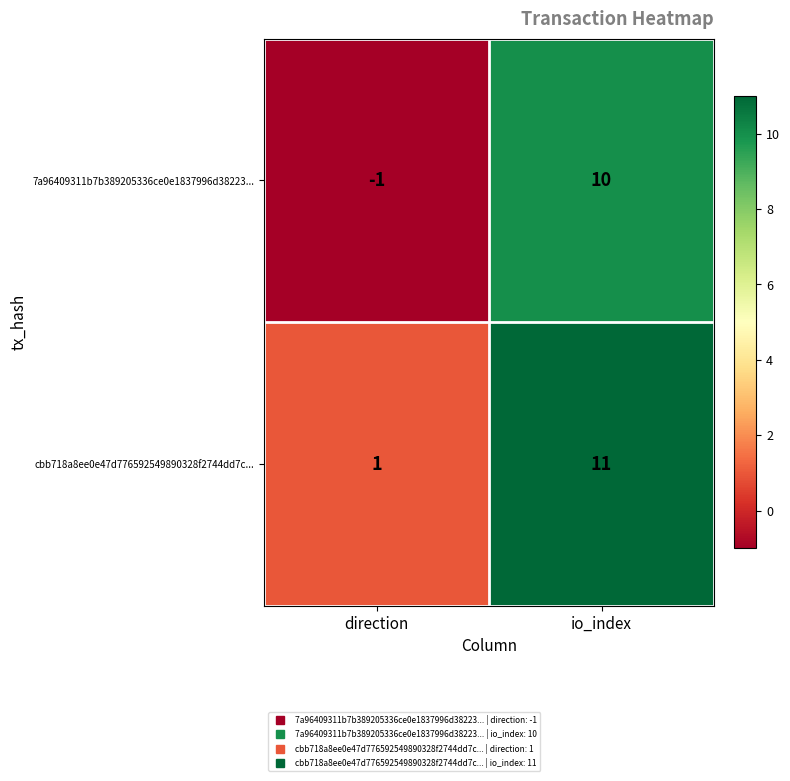

Which series changed the most between direction and io_index?

7a96409311b7b389205336ce0e1837996d38223...